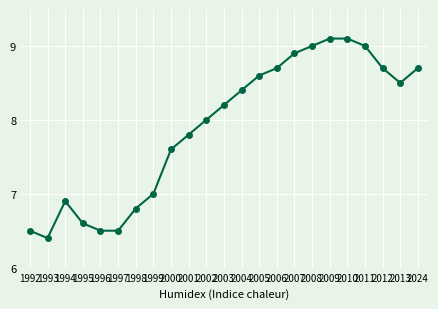

Where is the first local maximum?

1994